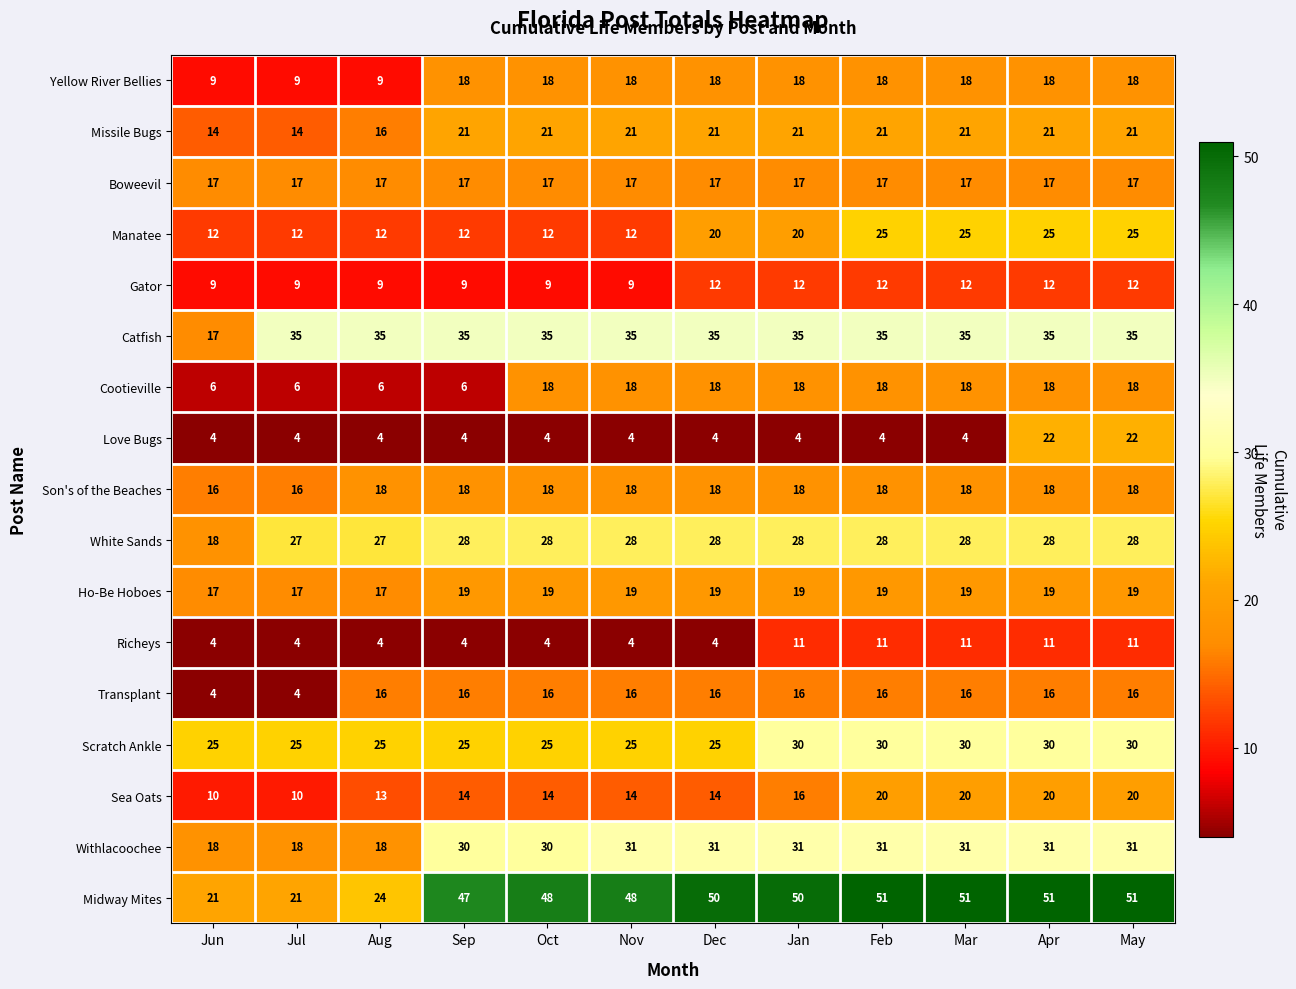

How many values in the Son's of the Beaches series are below 18?

2